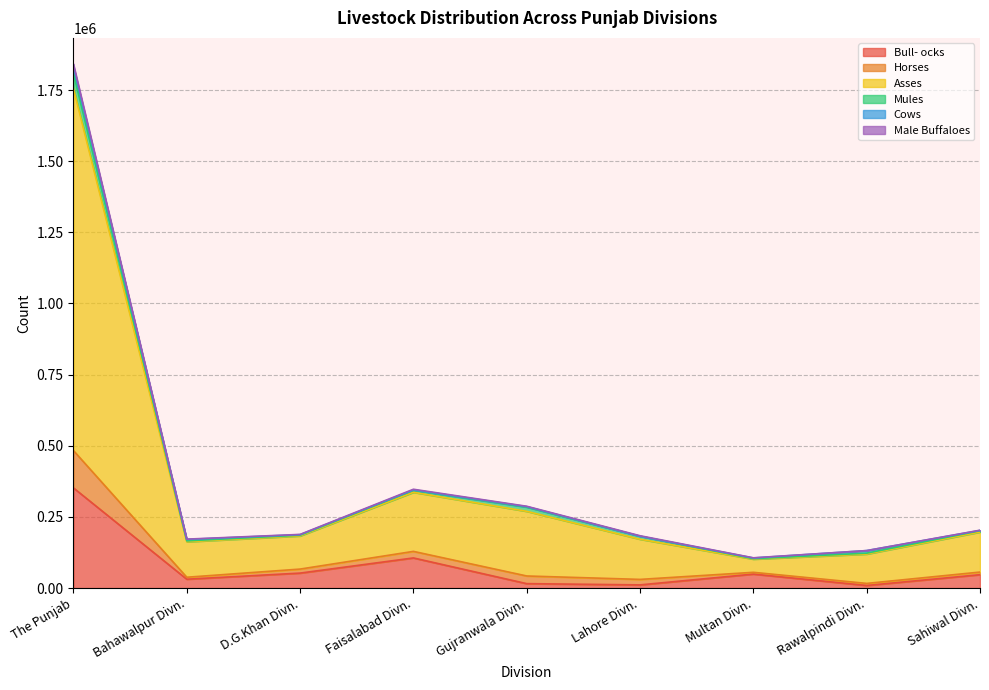

Which category has the highest value in the Asses series?

The Punjab